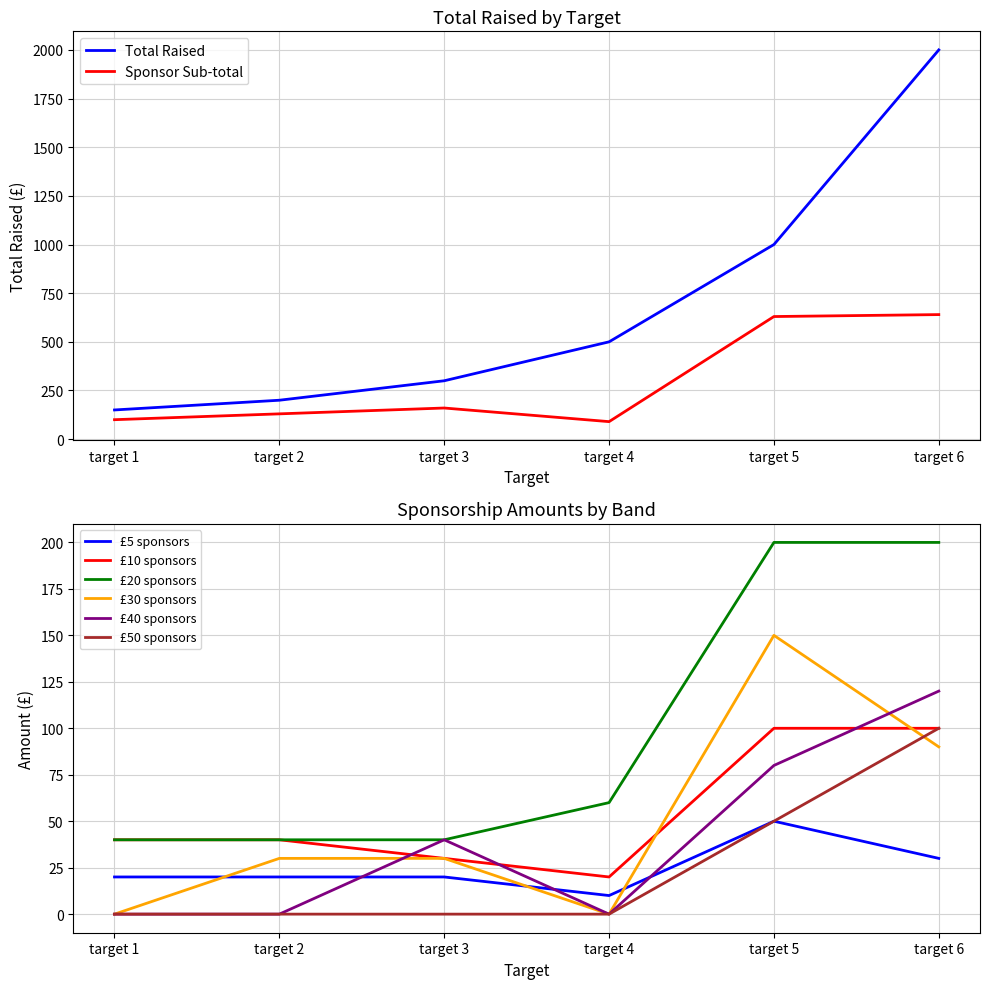

True or false: there are more than 2 points higher than both neighbors.

False